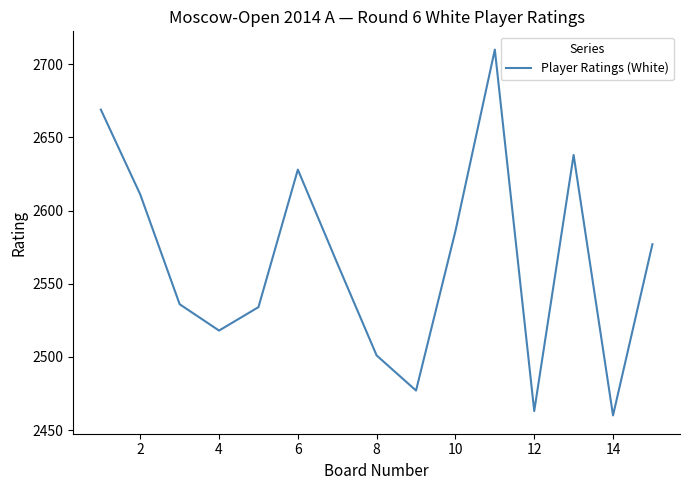

What is the greatest value displayed?

2710